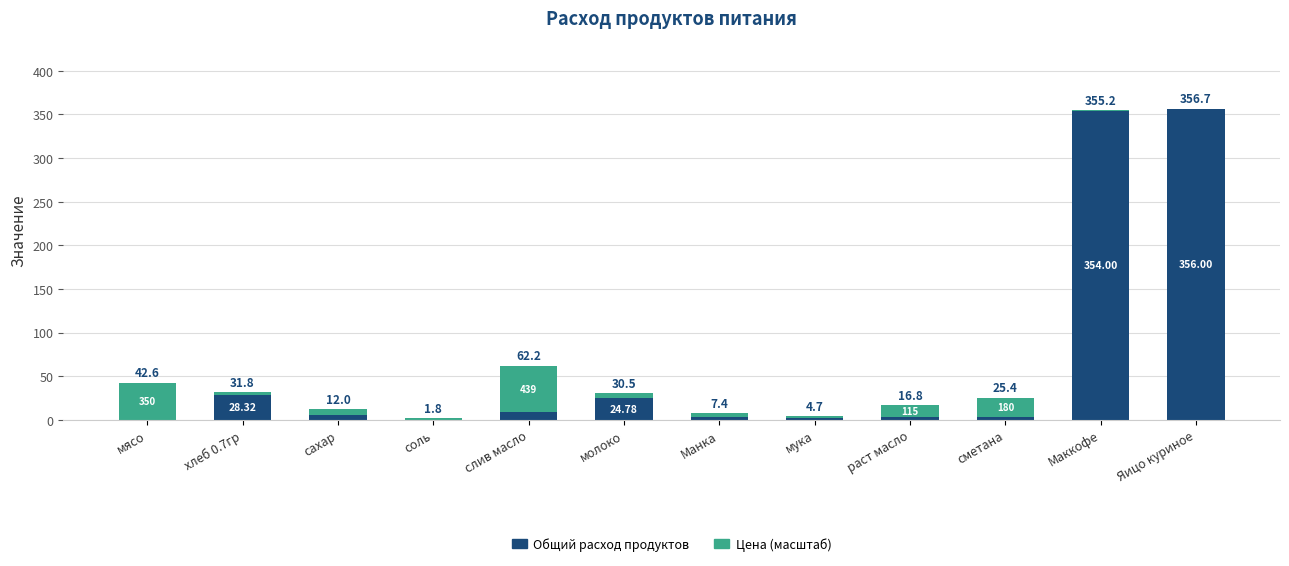

Are the bars grouped side by side (vs. stacked)?

No